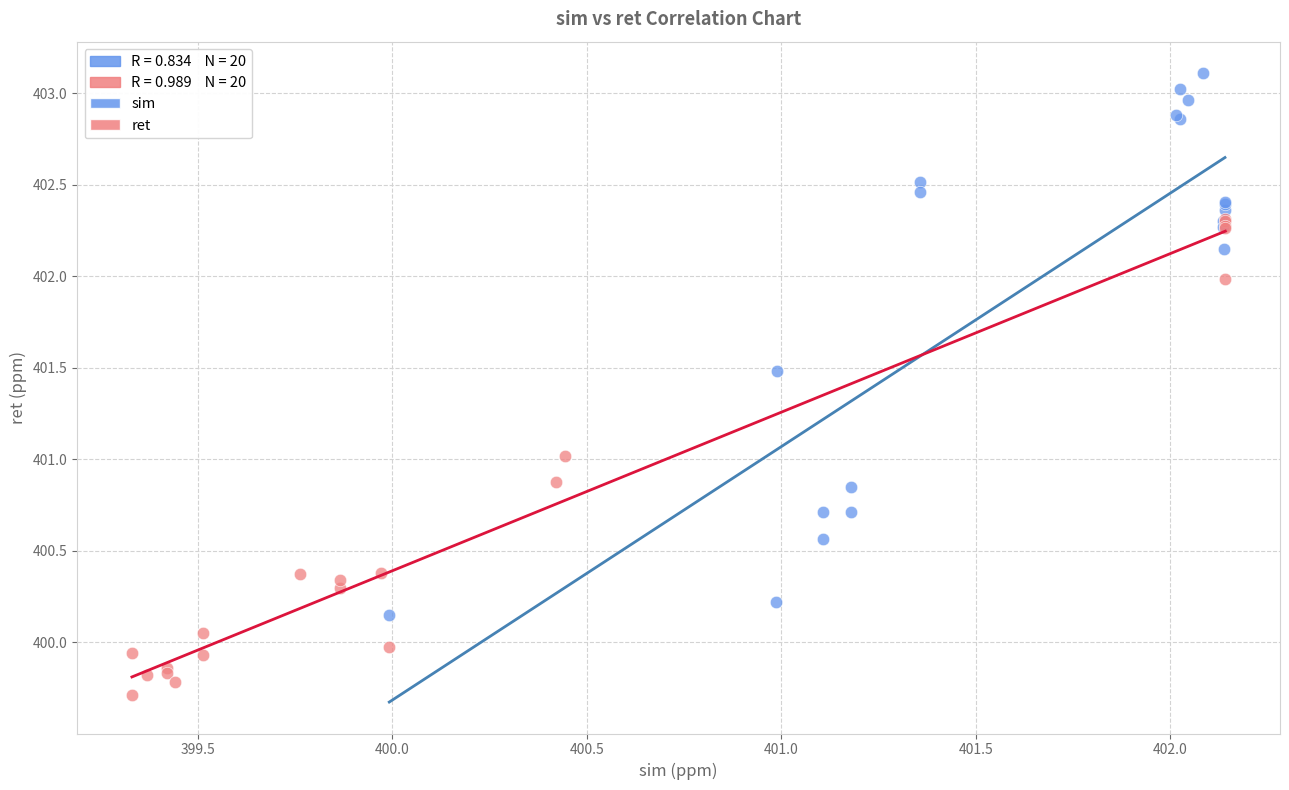

Which series contains the highest Y value?

sim